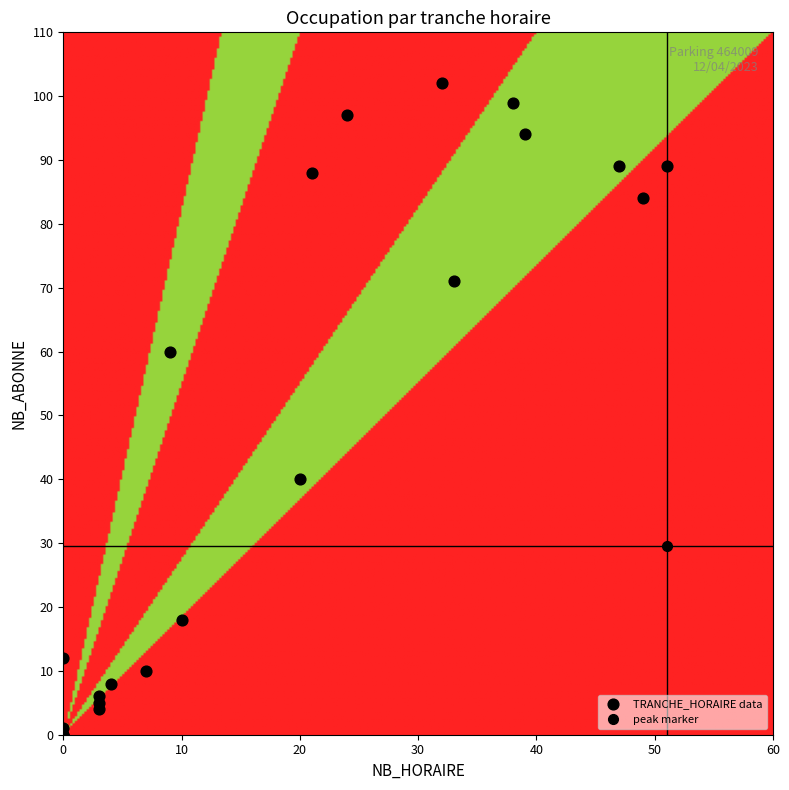

What Y value in the scatter plot is closest to 51?

60